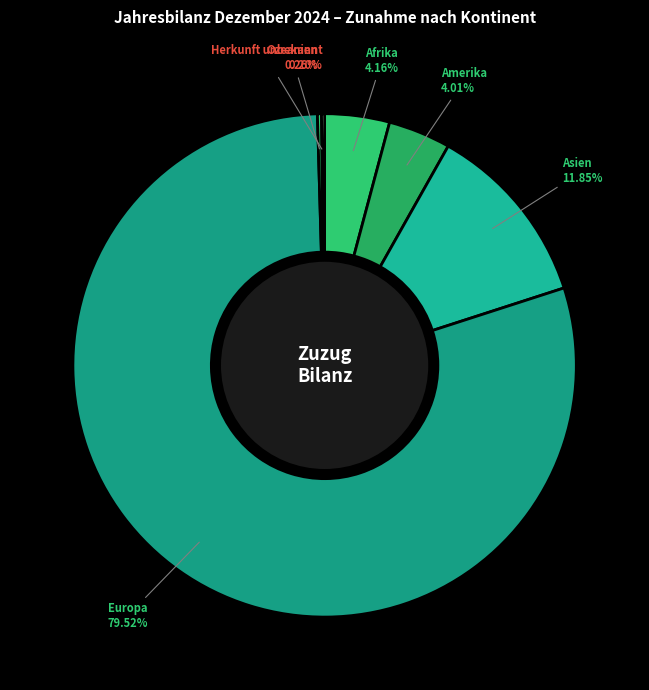

Which slice represents more than half of the pie?

Europa